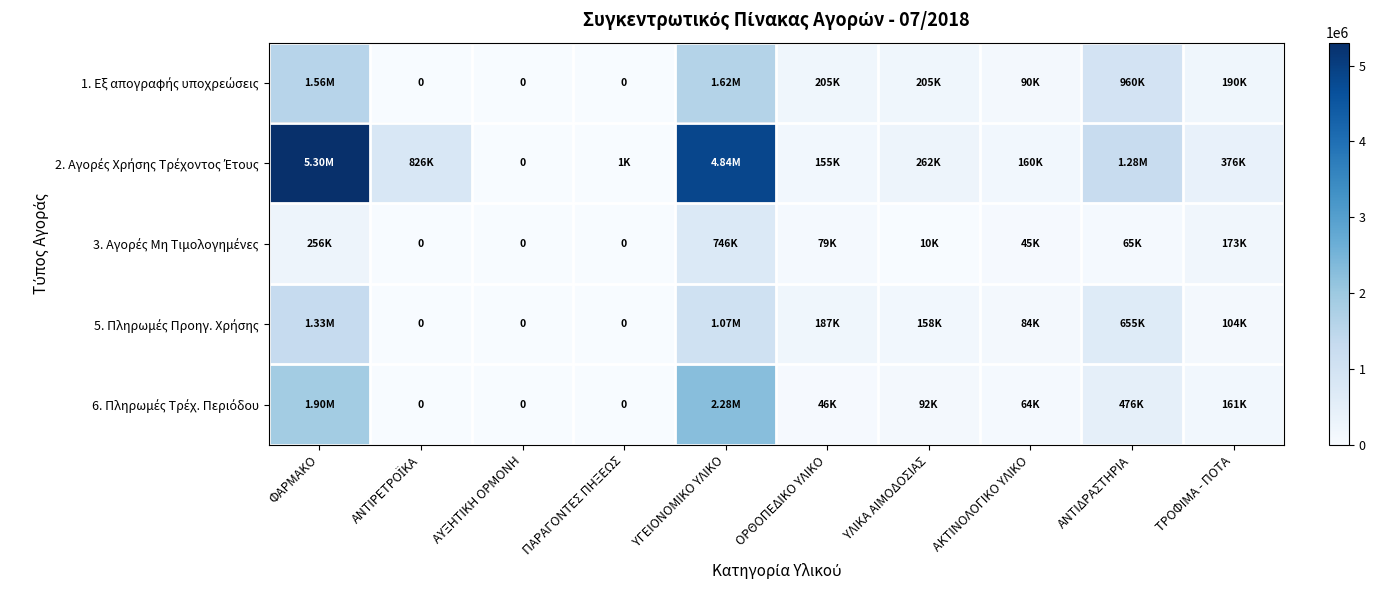

How many distinct data groups are displayed?

5